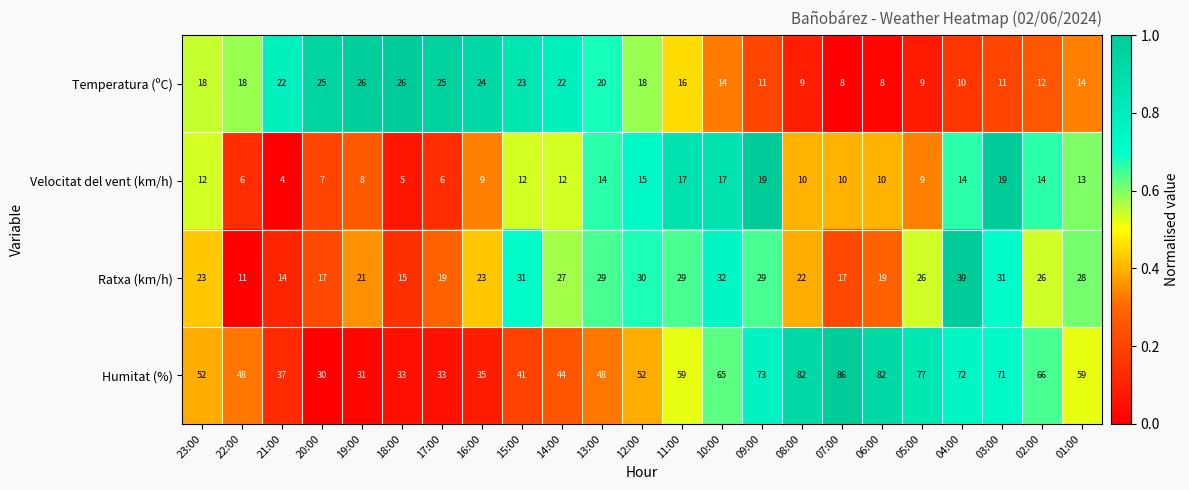

List the series in order of their peak value, highest first.

Humitat (%), Ratxa (km/h), Temperatura (ºC), Velocitat del vent (km/h)